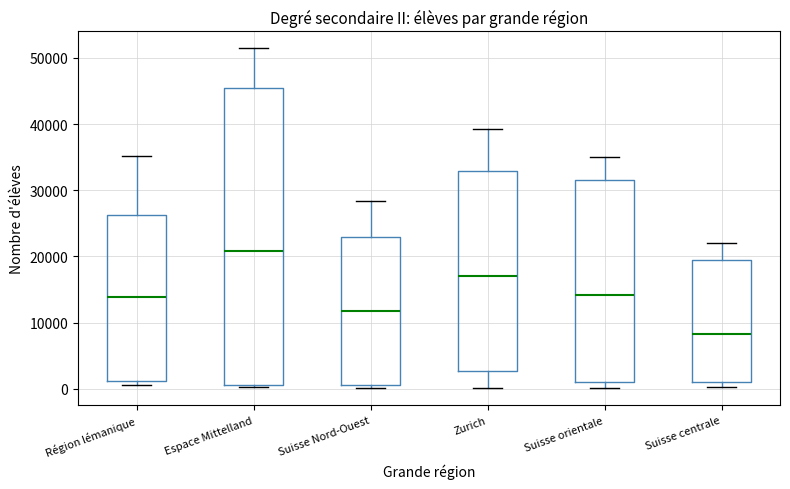

Which box has the highest median line?

Espace Mittelland